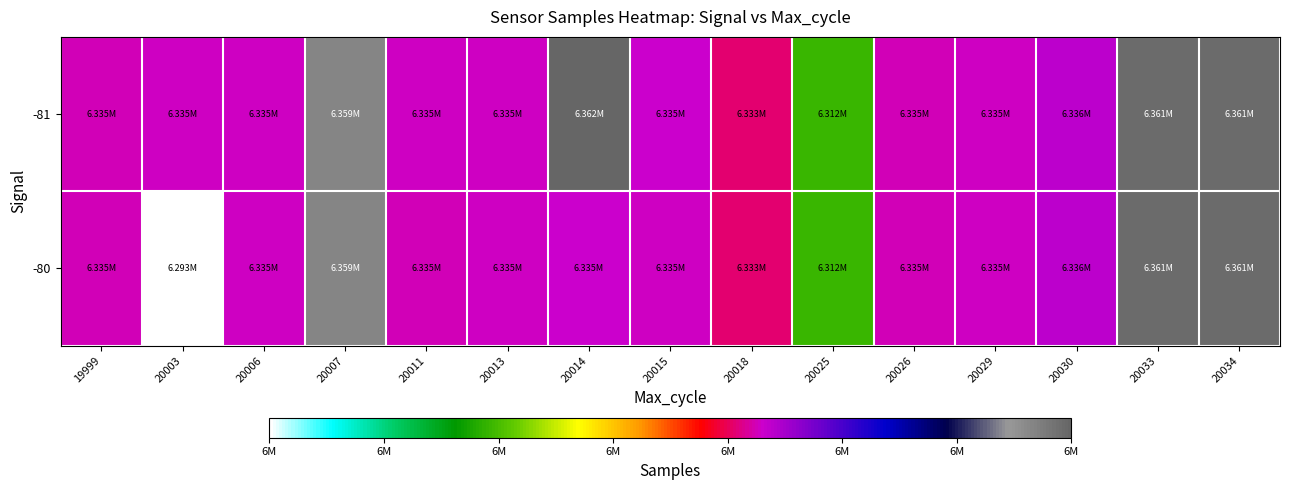

What is the minimum value shown in the chart?

6292874